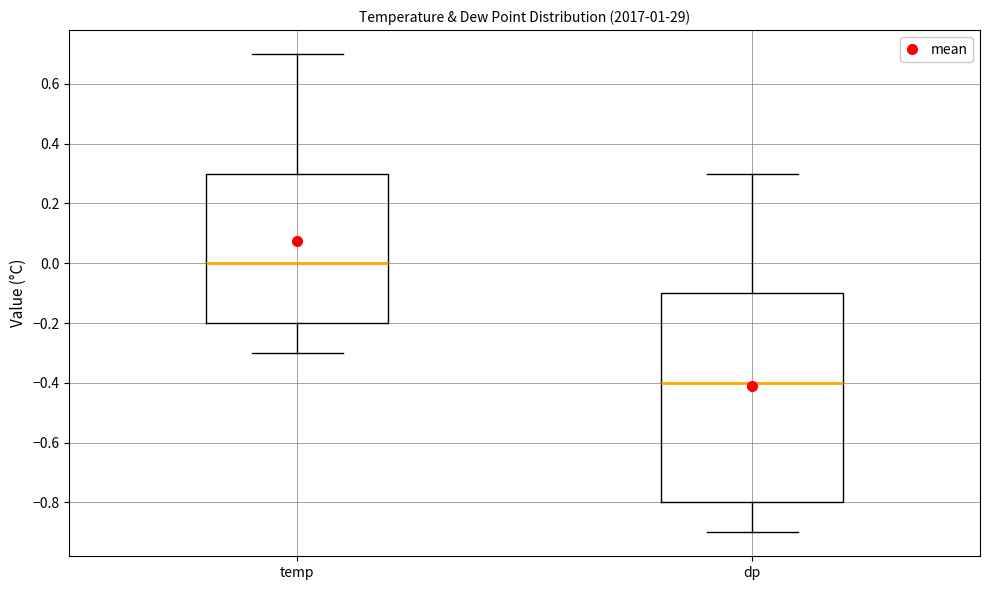

Comparing the boxes themselves (not the whiskers), which one is the tallest?

dp